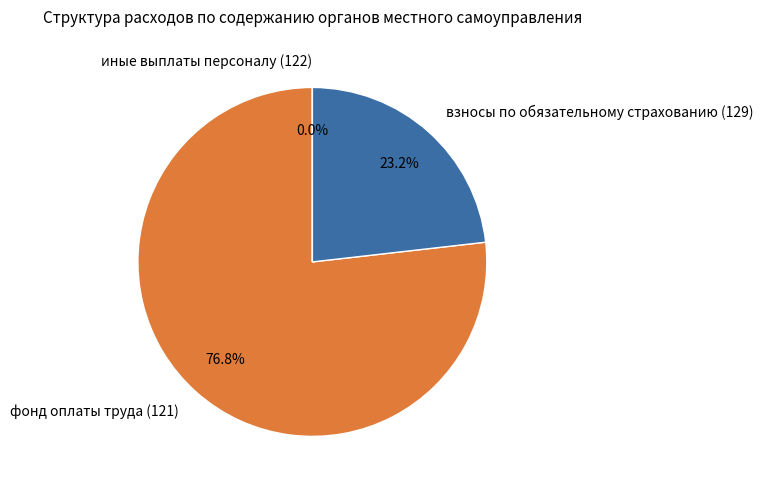

To the nearest percent, what is the combined percentage of взносы по обязательному страхованию (129) and иные выплаты персоналу (122)?

23%